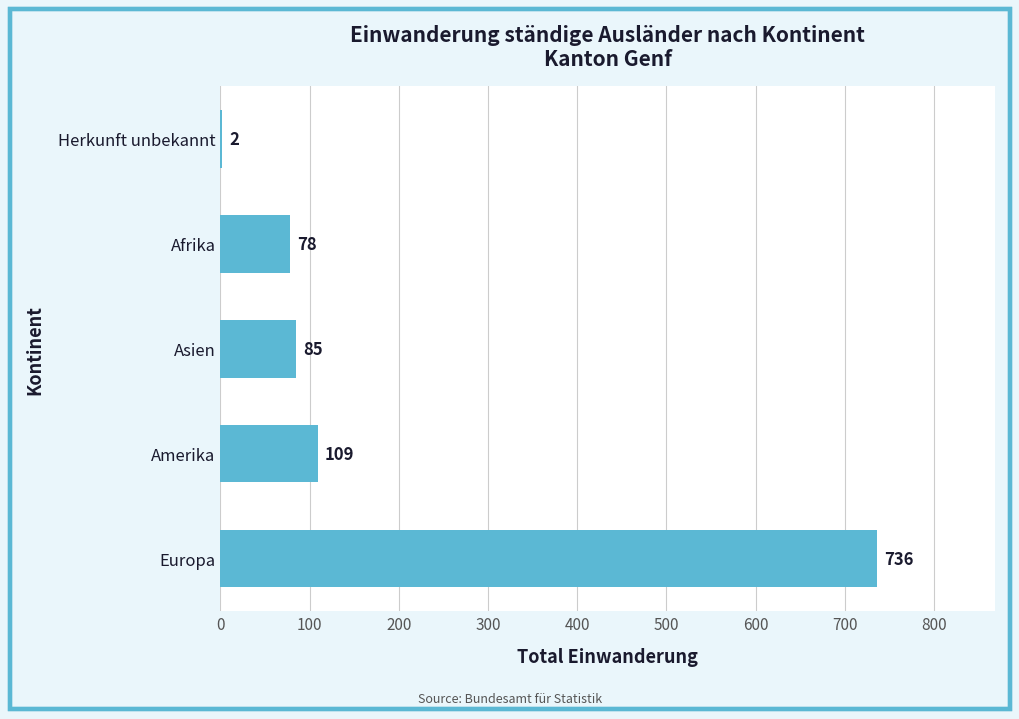

Which label corresponds to the largest value in the chart?

Europa